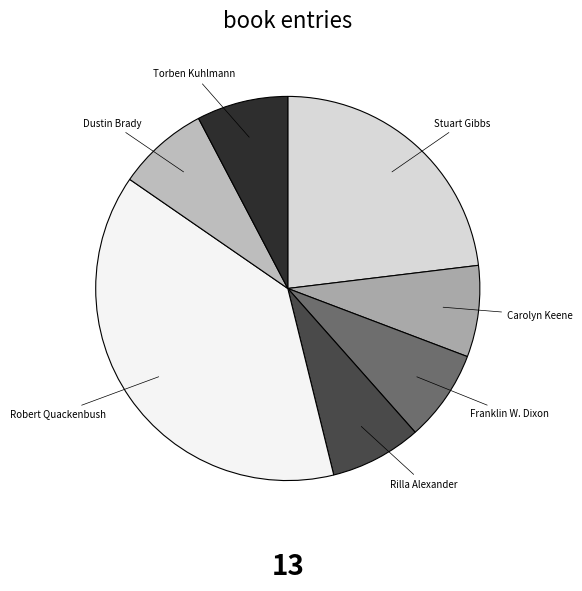

Is there any slice that represents more than half of the pie?

No